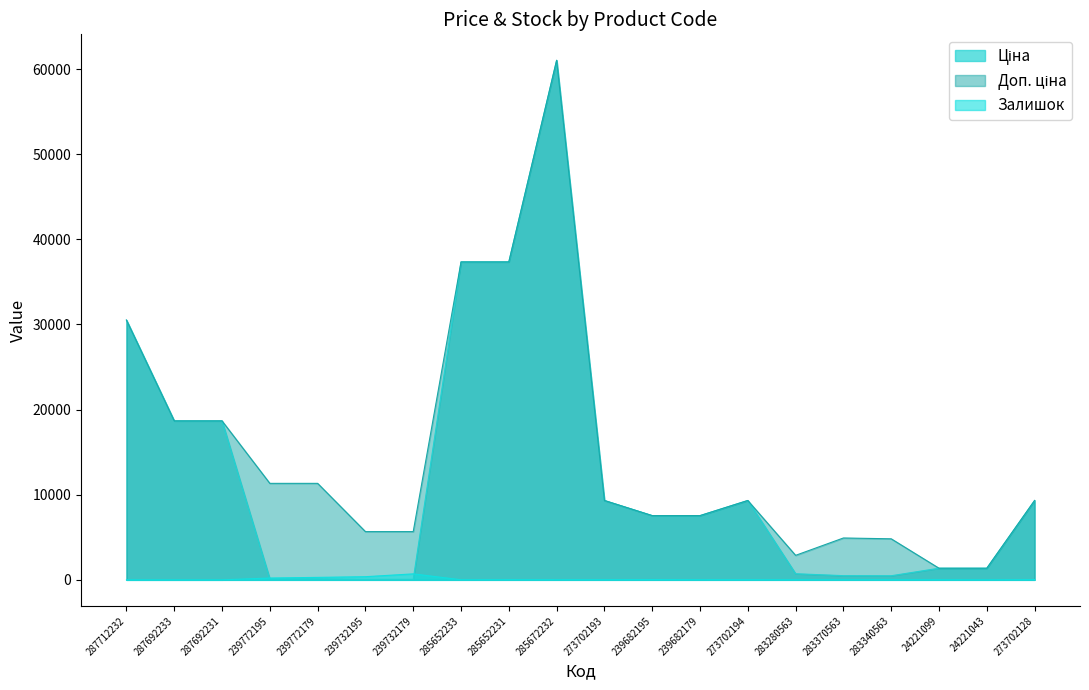

How many data points in Ціна are less than 7545?

9